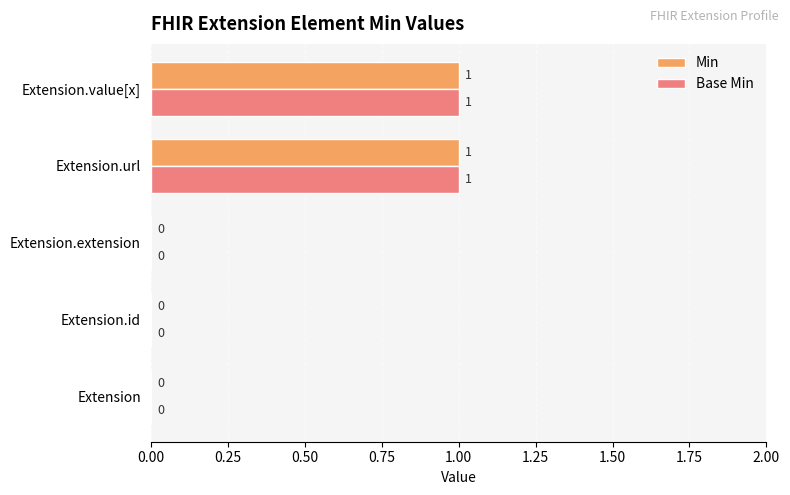

Is it true that Base Min equals 0 at Extension.extension?

True